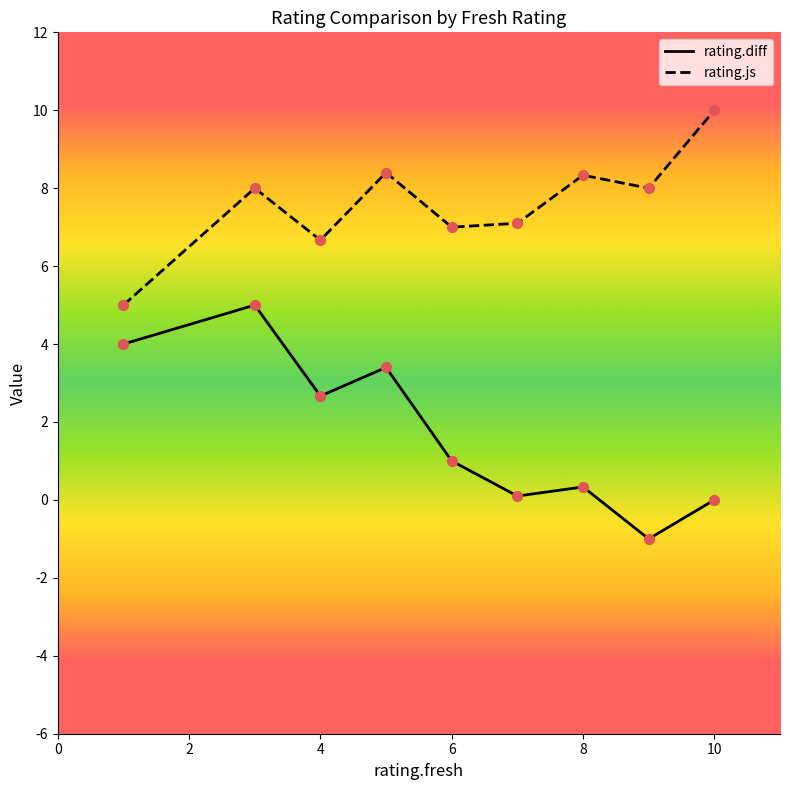

What are all the series names shown in the legend?

rating.diff, rating.js